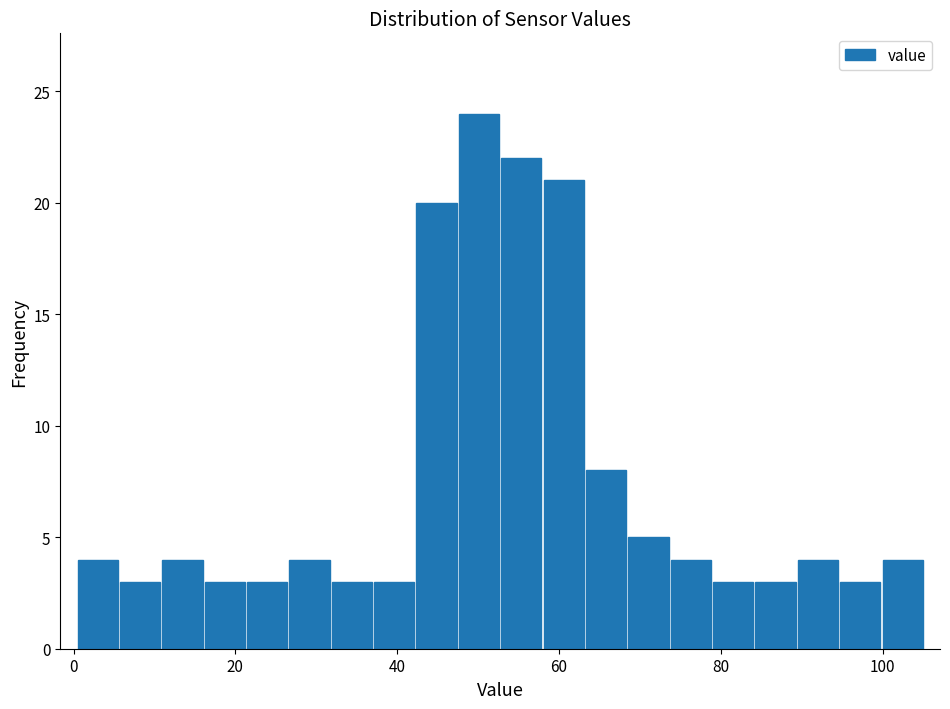

Around what value on the x-axis is the tallest bar? Give the approximate position of its centre, as read against the axis.

50